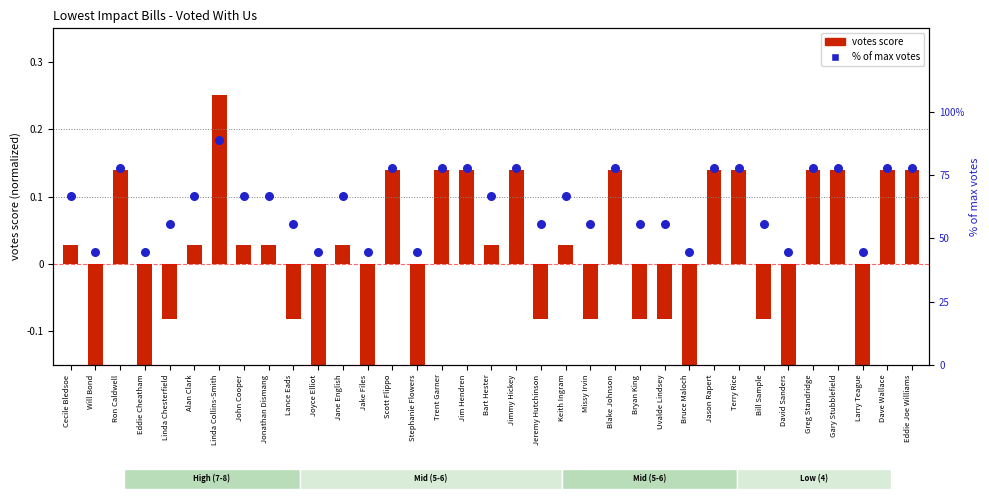

At how many categories does at least one series exceed 38?

35